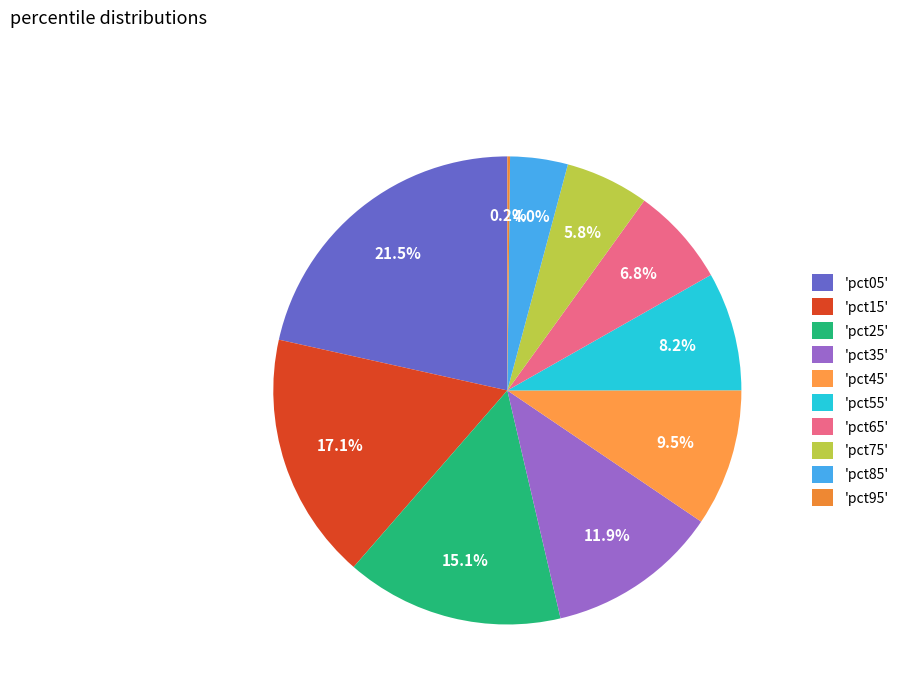

What is the largest slice in the pie chart?

'pct05'